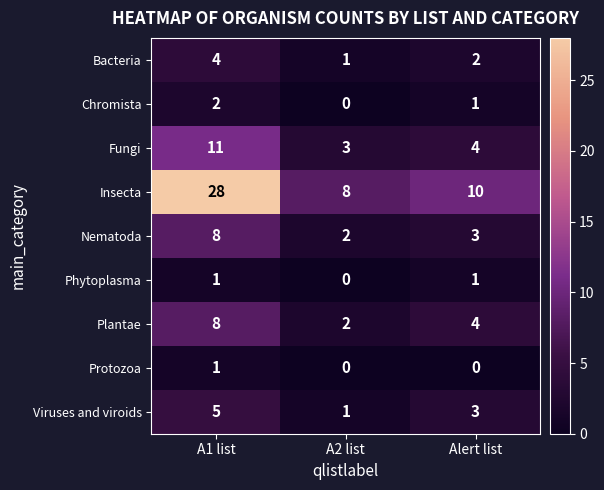

Is it true that Plantae equals 7 at Alert list?

False